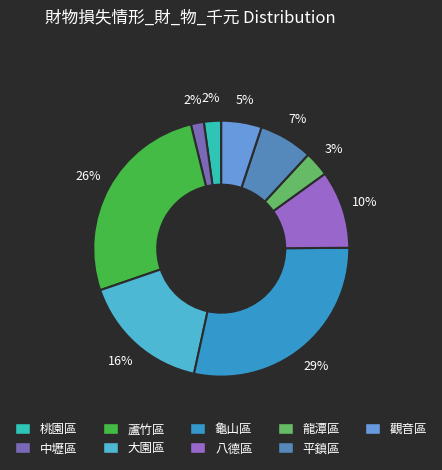

How many segments does this pie chart have?

9